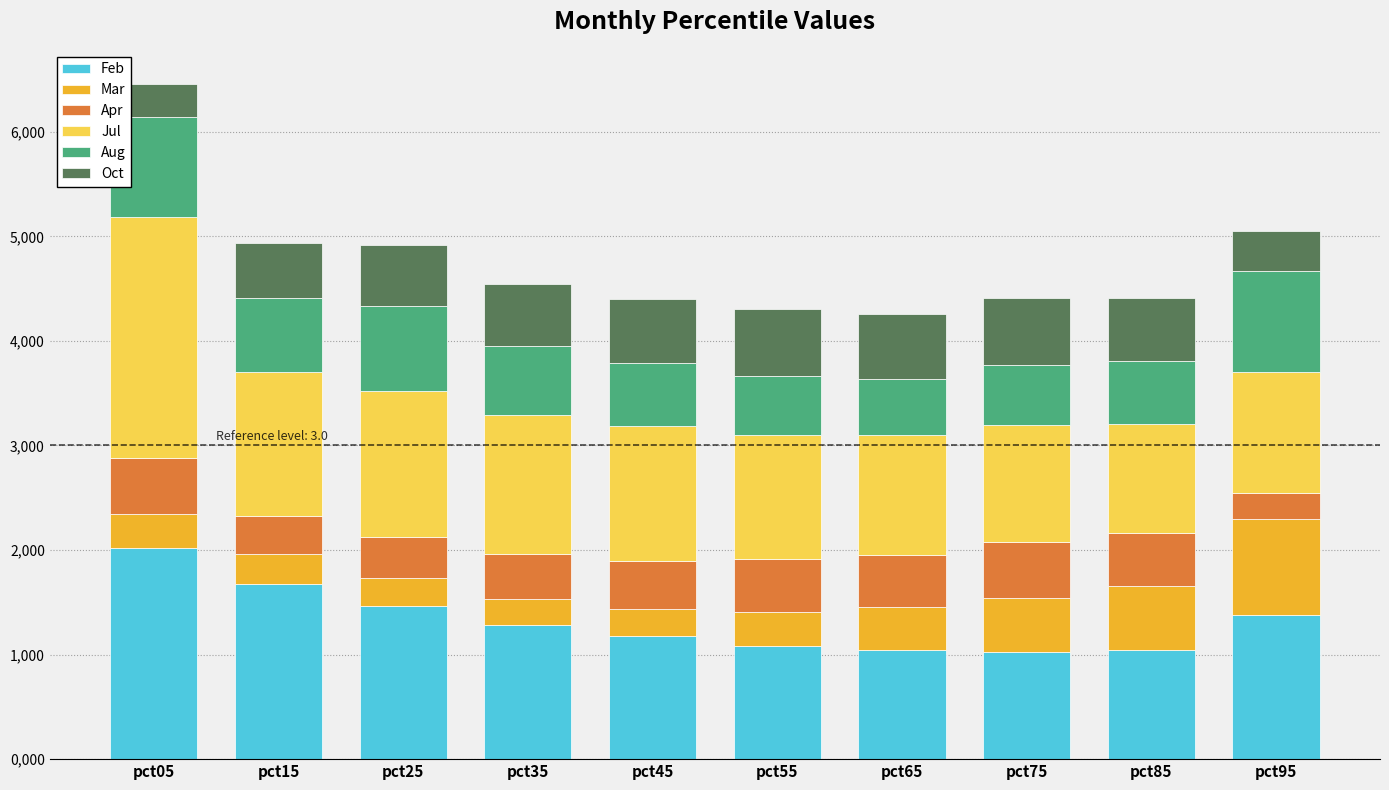

What are all the series names shown in the legend?

Feb, Mar, Apr, Jul, Aug, Oct